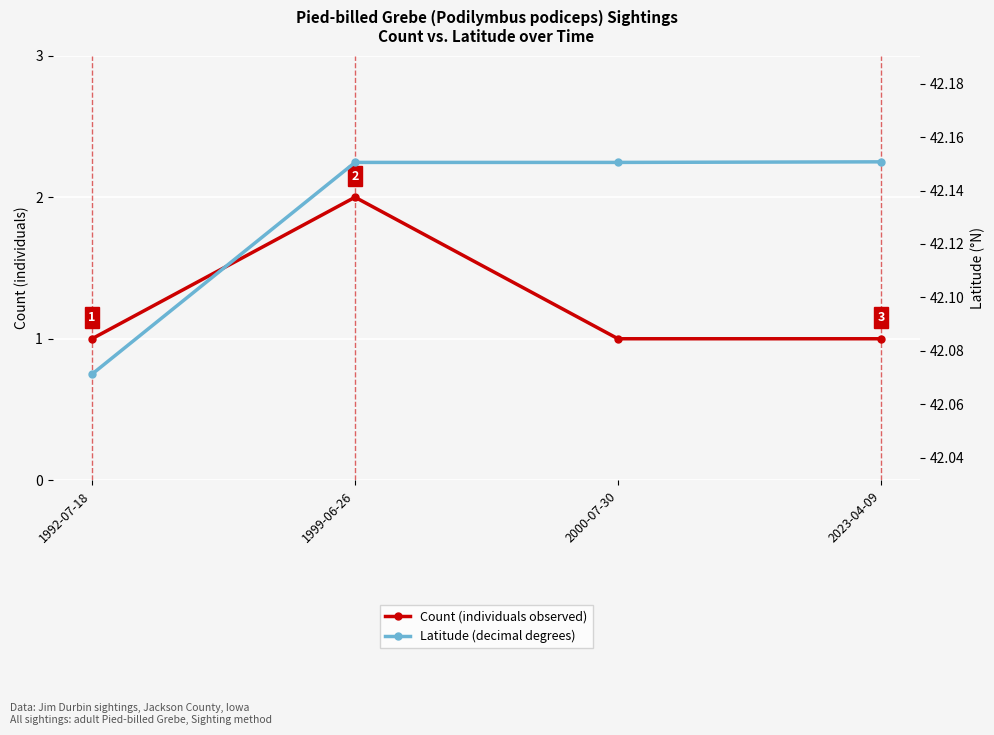

What are all the series names shown in the legend?

Count (individuals observed), Latitude (decimal degrees)